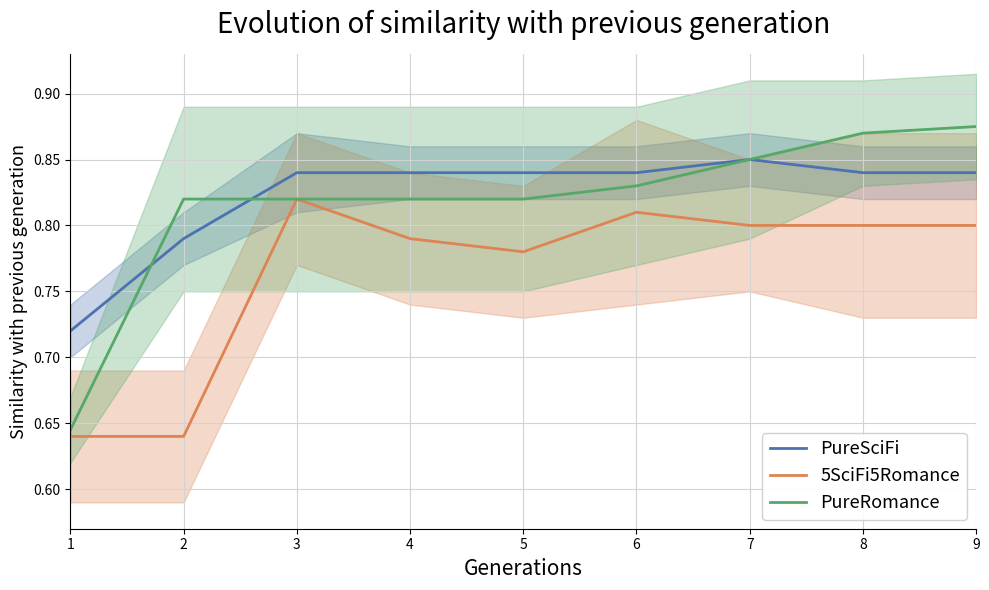

Which series has the widest spread of values?

PureRomance